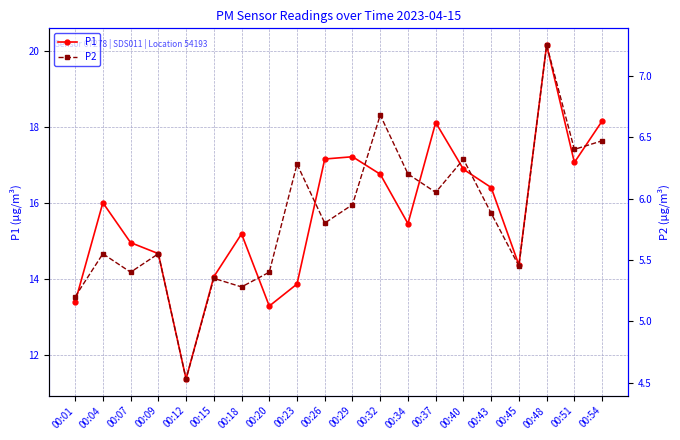

What is the total value across all series at 00:43?

22.3